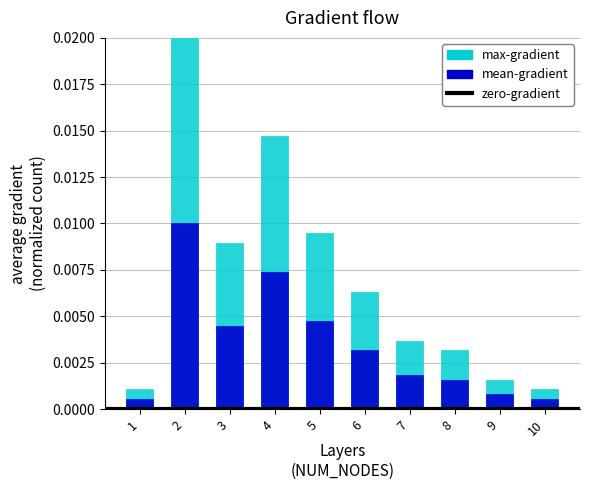

How many bars are there in total?

20